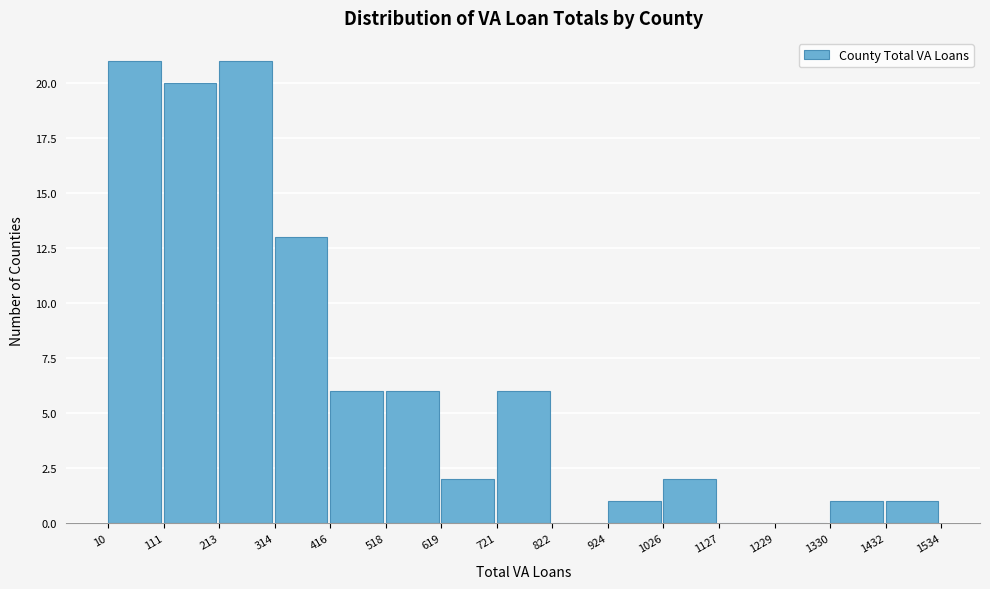

Reading left to right, list every bar in this chart as the range it spans on the x-axis followed by its height. The values are not printed on the chart, so give them approximately, as read against the axis.

10 to 111: 21
111 to 213: 20
213 to 314: 21
314 to 416: 13
416 to 518: 6
518 to 619: 6
619 to 721: 2
721 to 822: 6
822 to 924: 0
924 to 1026: 1
1026 to 1127: 2
1127 to 1229: 0
1229 to 1330: 0
1330 to 1432: 1
1432 to 1534: 1